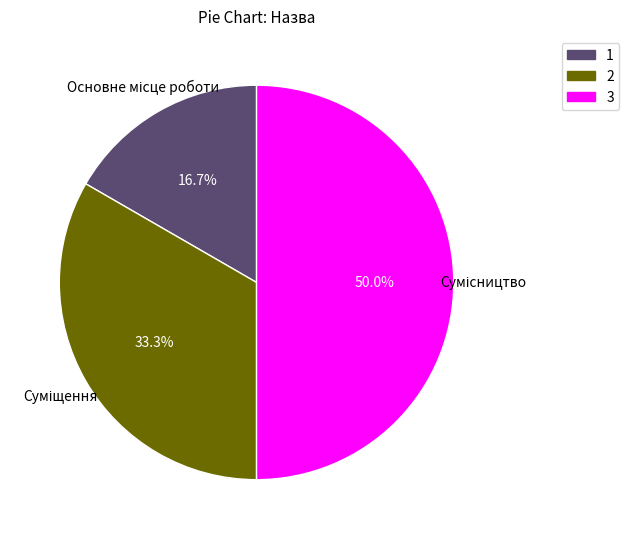

Combined, do Основне місце роботи and Суміщення account for over 50%?

No